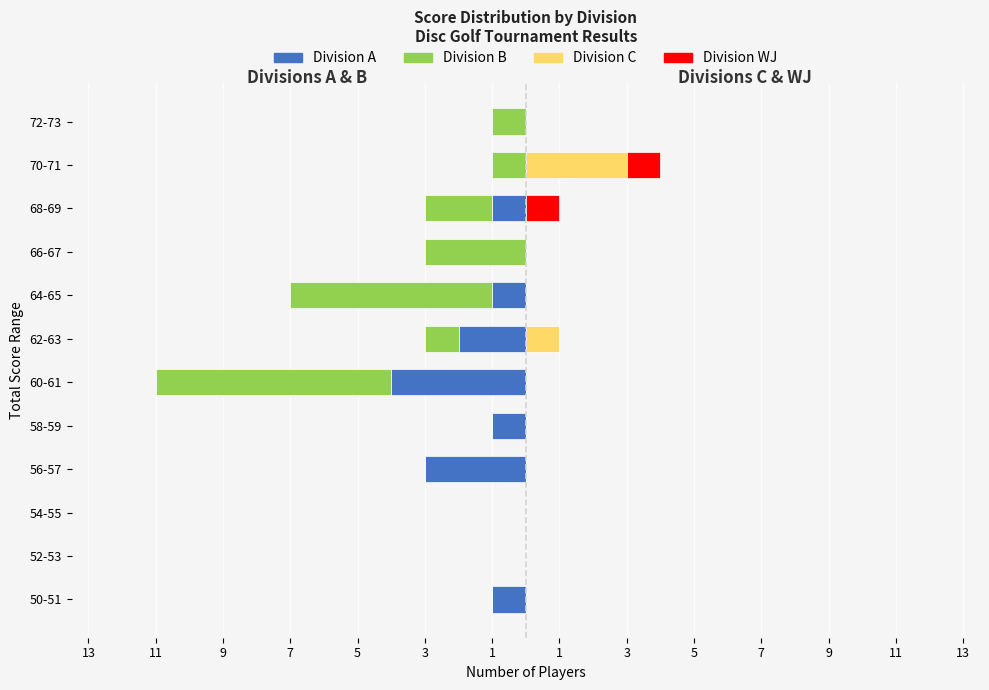

The WJ series shows -1 at 60-61. True or false?

False